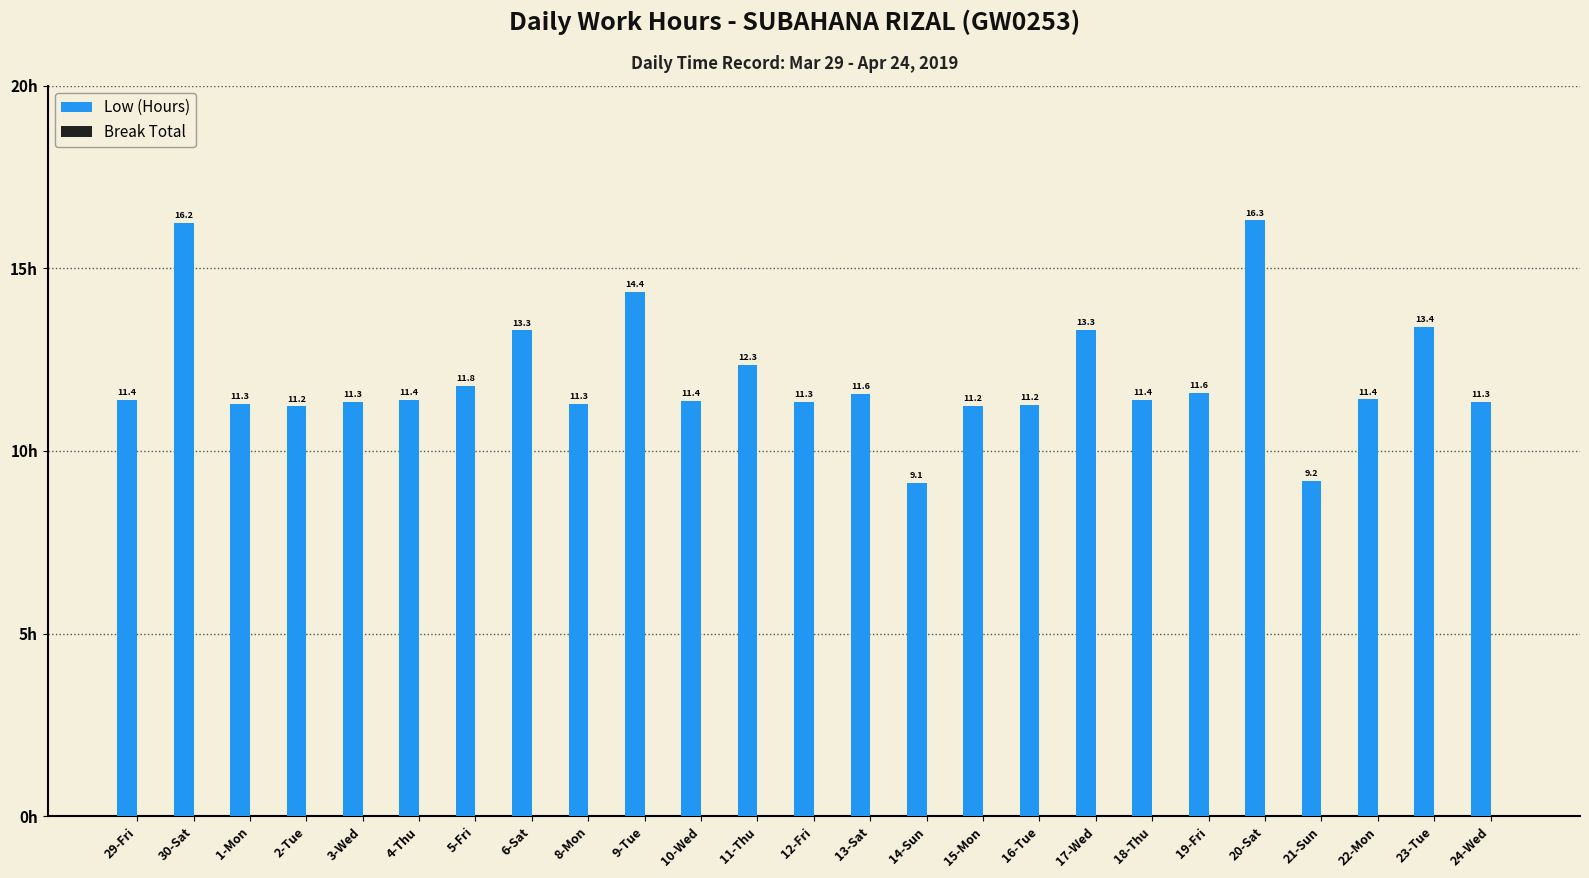

What position from the left is 18-Thu?

19